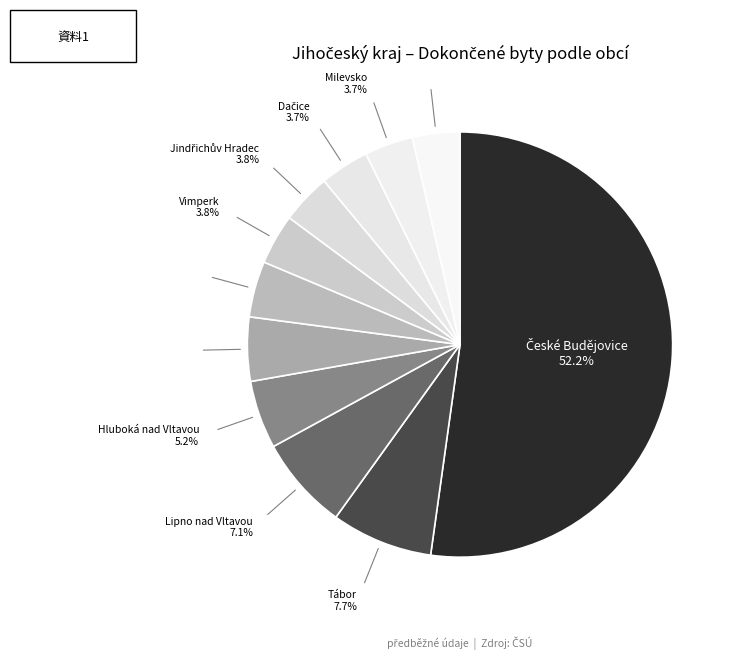

What is the total percentage of Trhové Sviny and Hluboká nad Vltavou?

8.8%